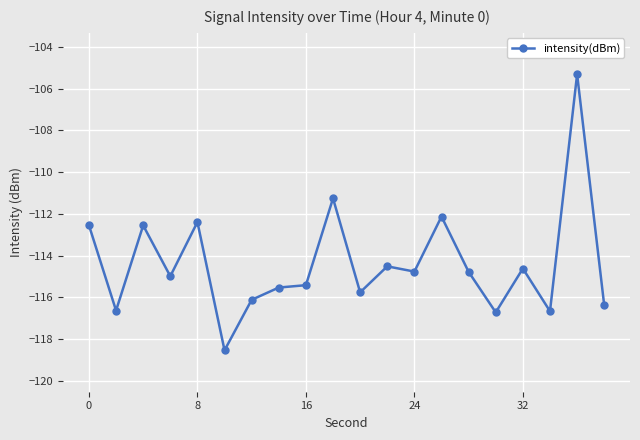

What is the difference between the maximum and minimum values?

13.2